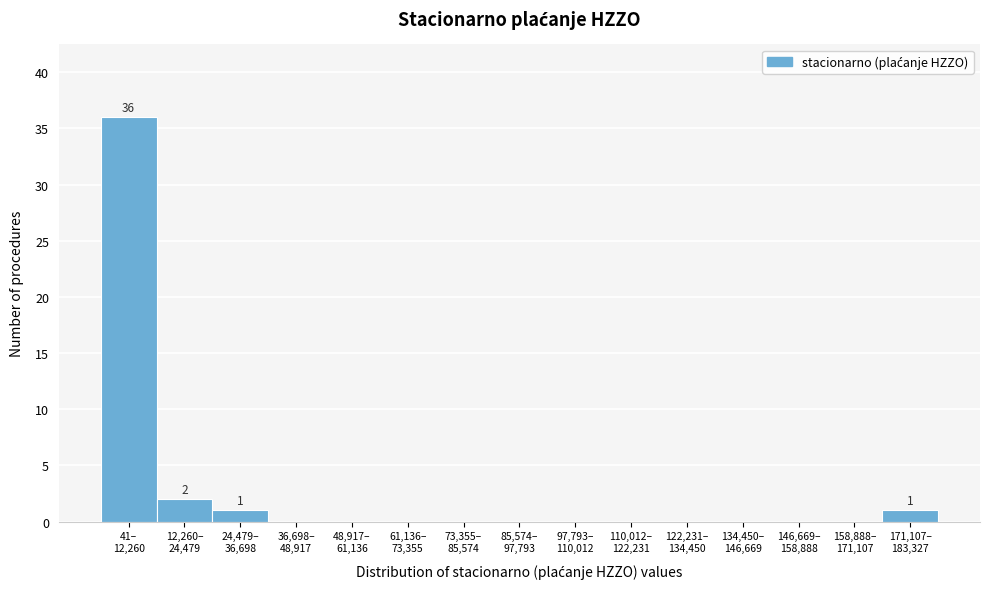

What is the maximum value shown in the chart?

36